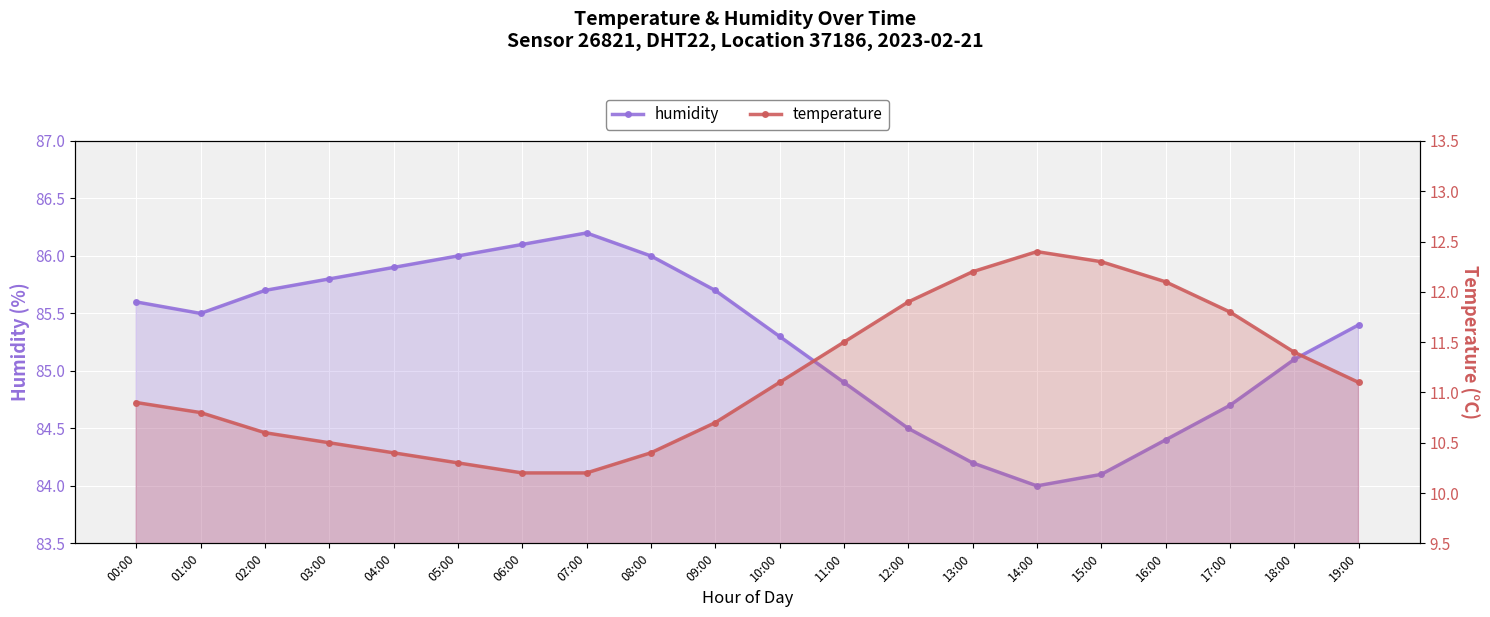

What position from the left is 09:00?

10